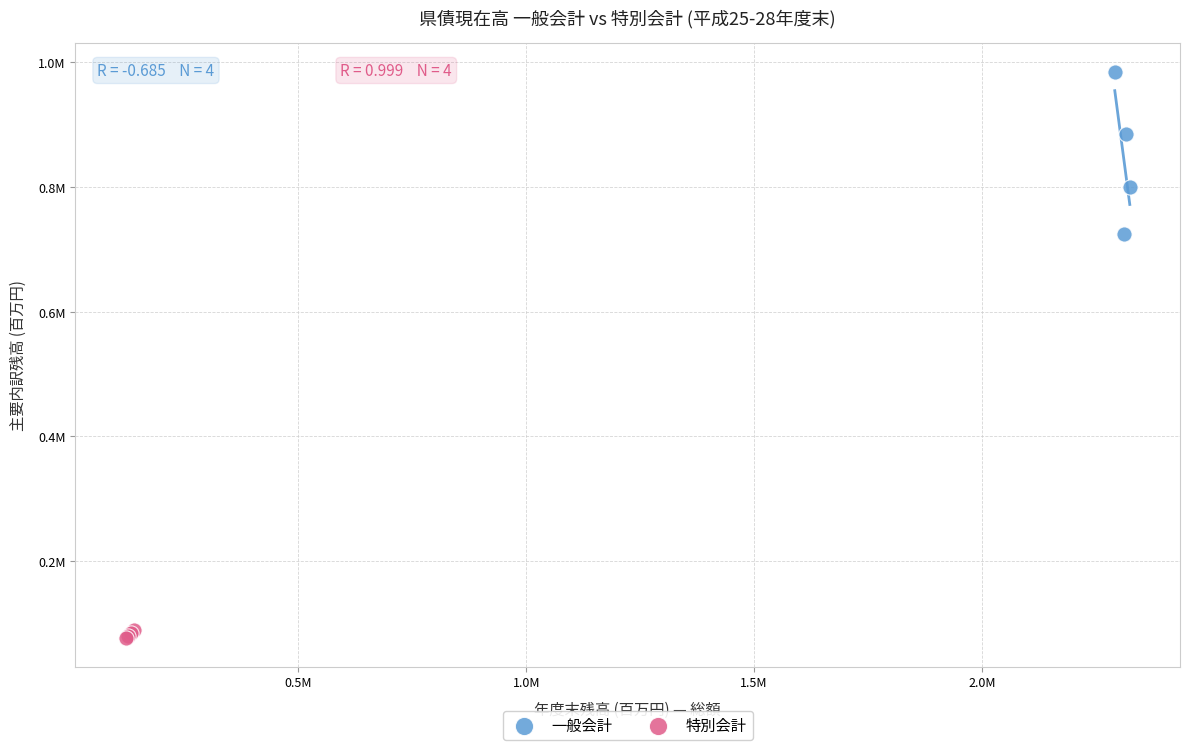

Which series contains the highest Y value?

一般会計